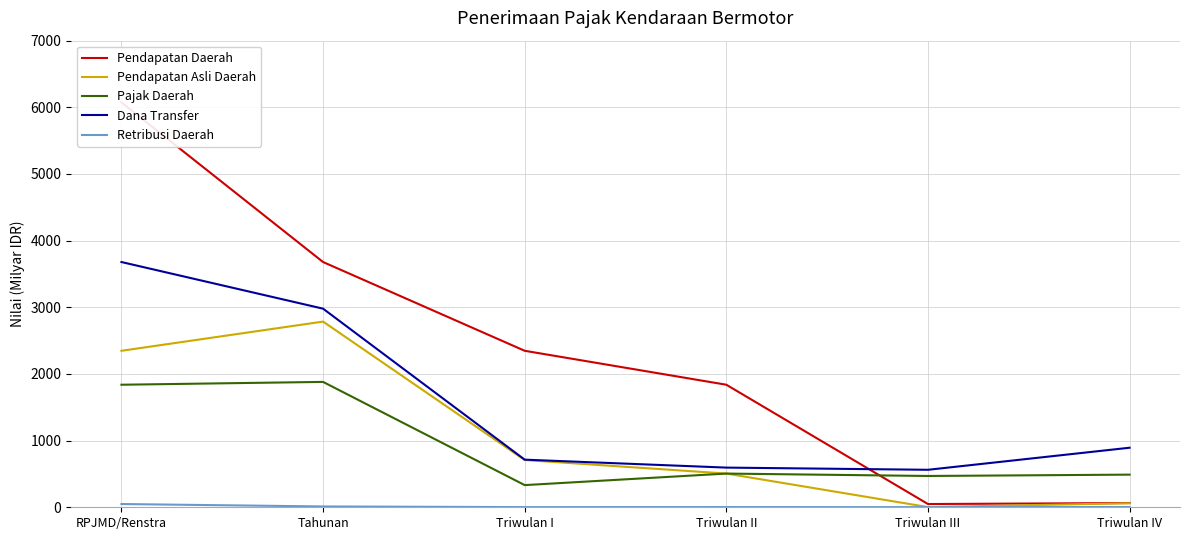

True or false: Retribusi Daerah and Dana Transfer cross at least once.

False